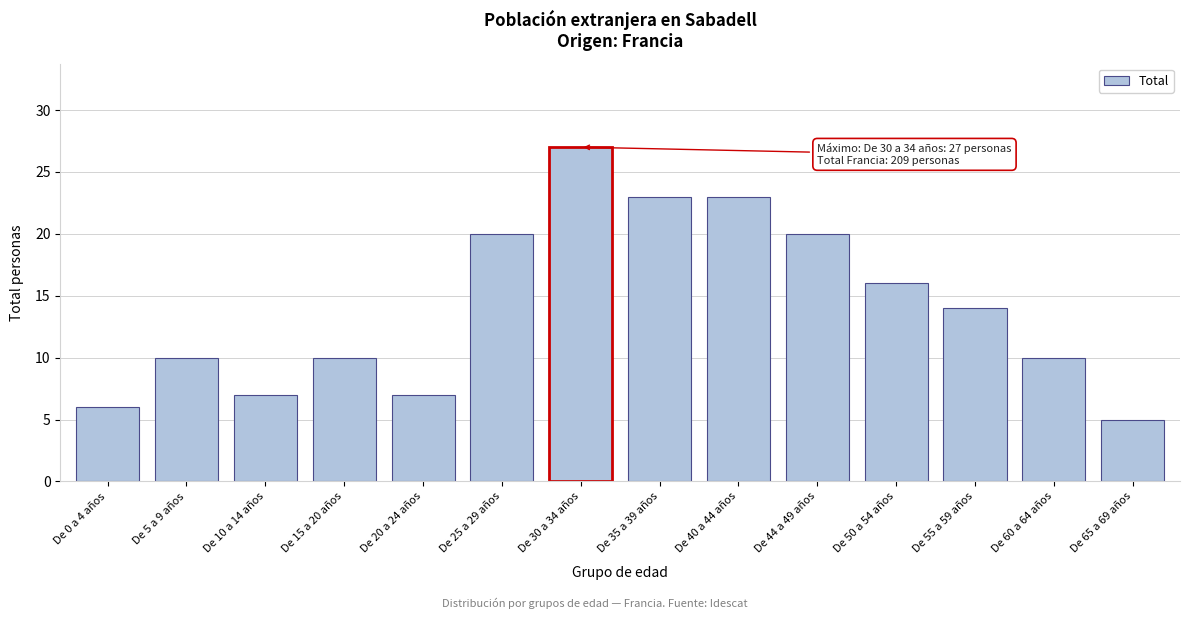

Reading right to left, list all the values displayed in this chart.

5	10	14	16	20	23	23	27	20	7	10	7	10	6